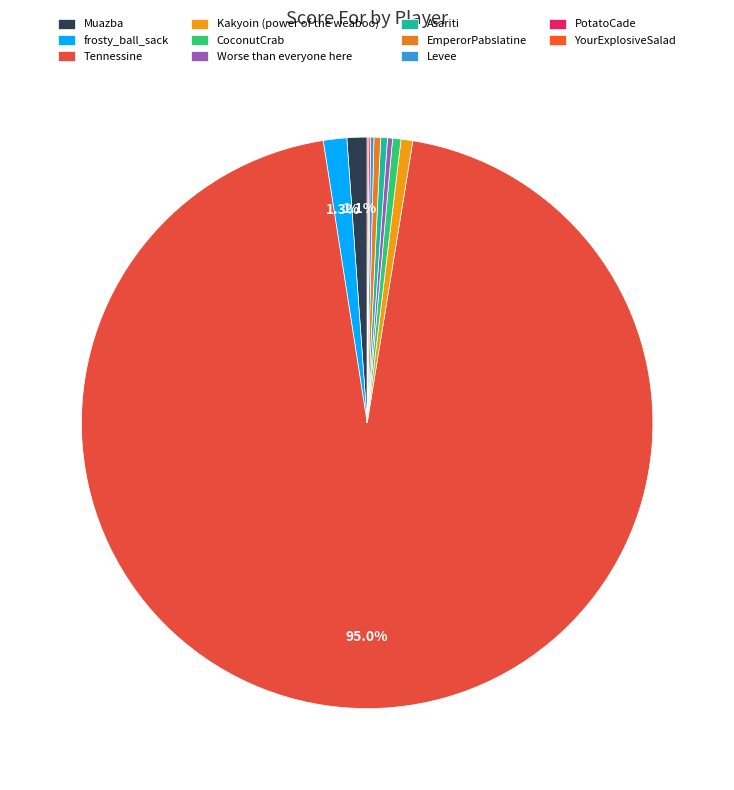

Which category has the biggest portion of the pie?

Tennessine